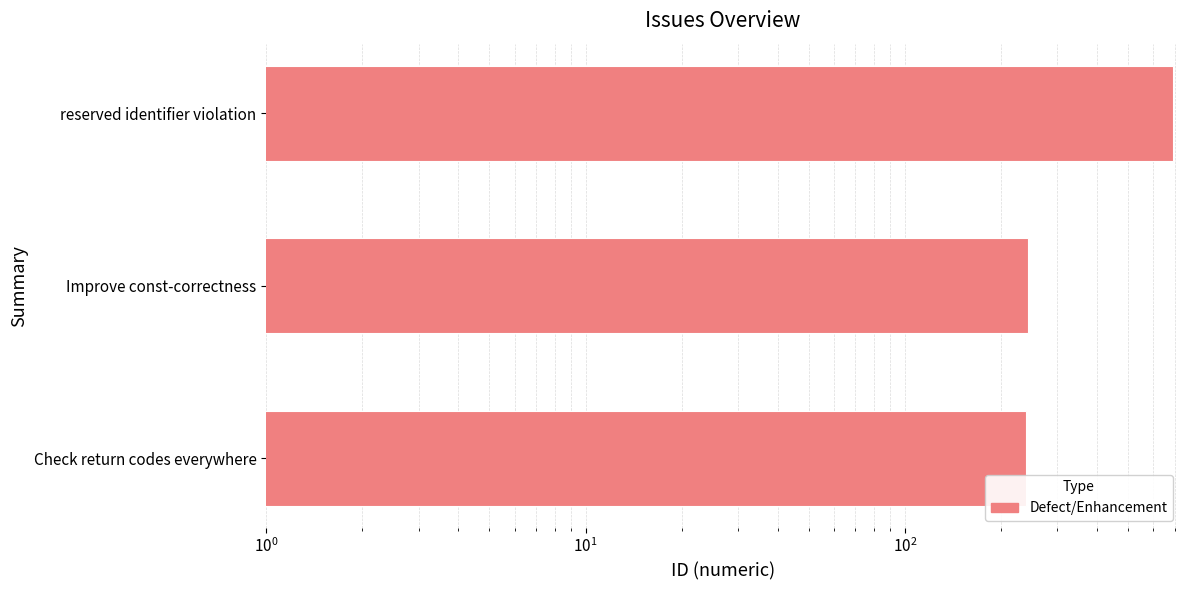

What is the difference between the second highest and minimum values?

3